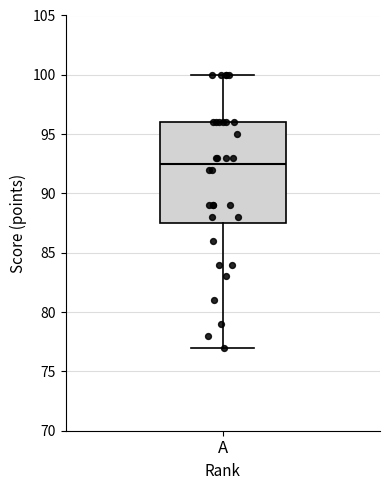

Transcribe this box plot: give where the median line is, the range the box spans, and where the two whiskers end, as read against the y-axis. The values are not printed on the chart, so give them approximately, as read against the axis.

median 92.5, box 87.5 to 96.0, whiskers 77.0 to 100.0